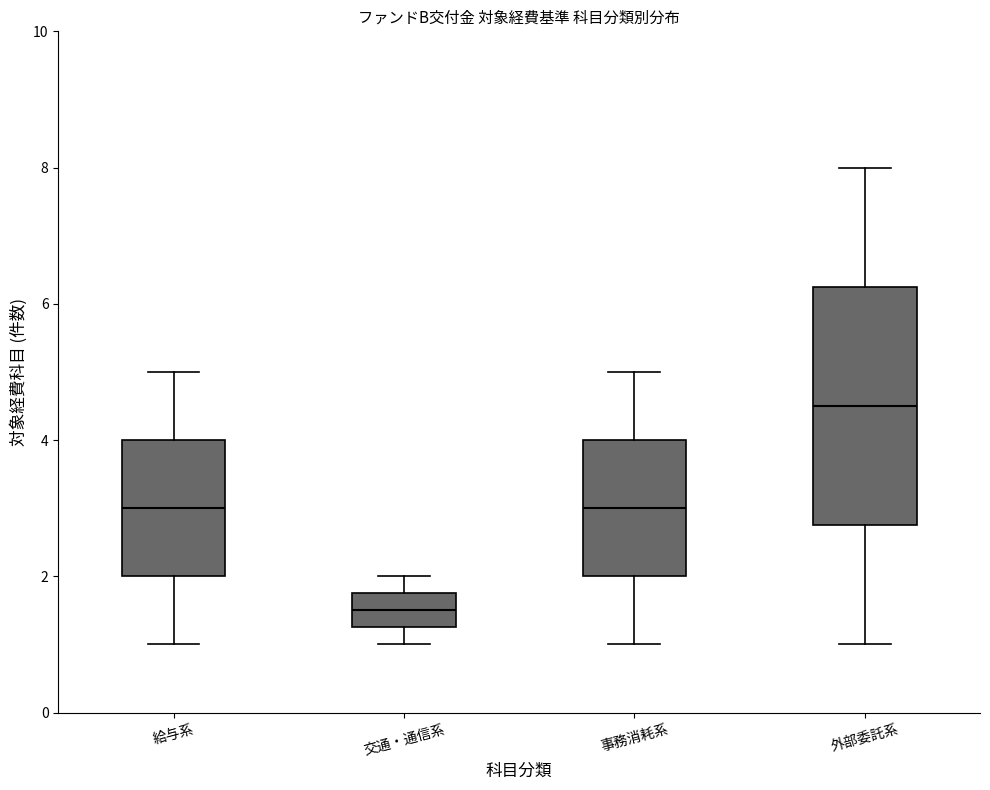

Where does the median line of the box for 給与系 sit on the y-axis? The values are not printed on the chart, so give them approximately, as read against the axis.

3.0